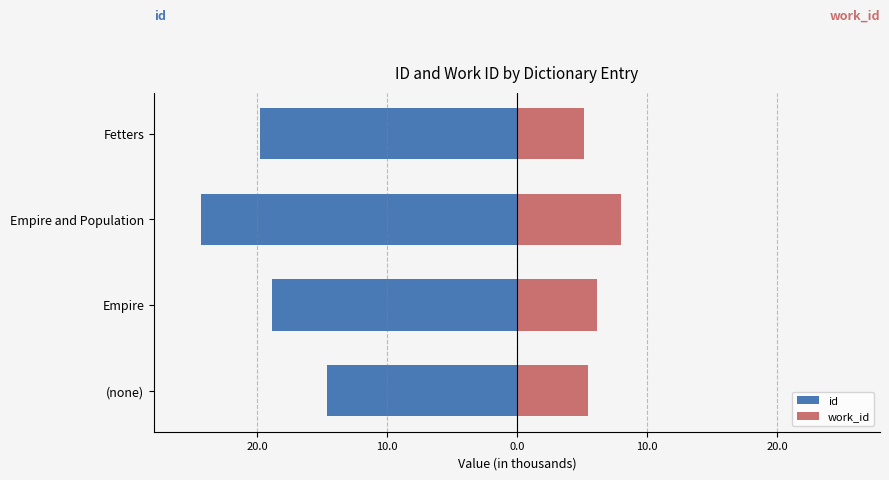

Which series has the largest range (max minus min)?

id